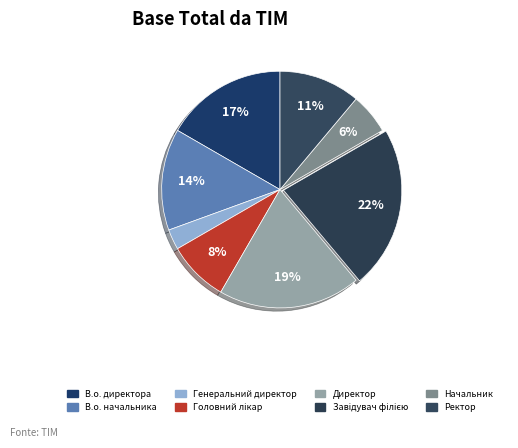

Count the number of slices in the pie.

8